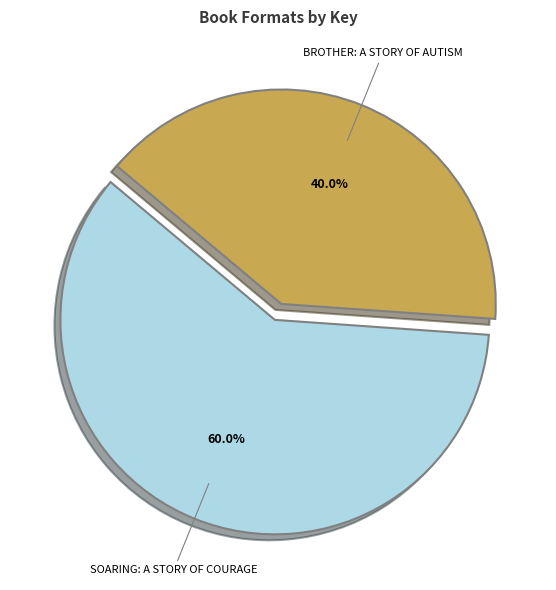

Does any single category account for the majority?

Yes